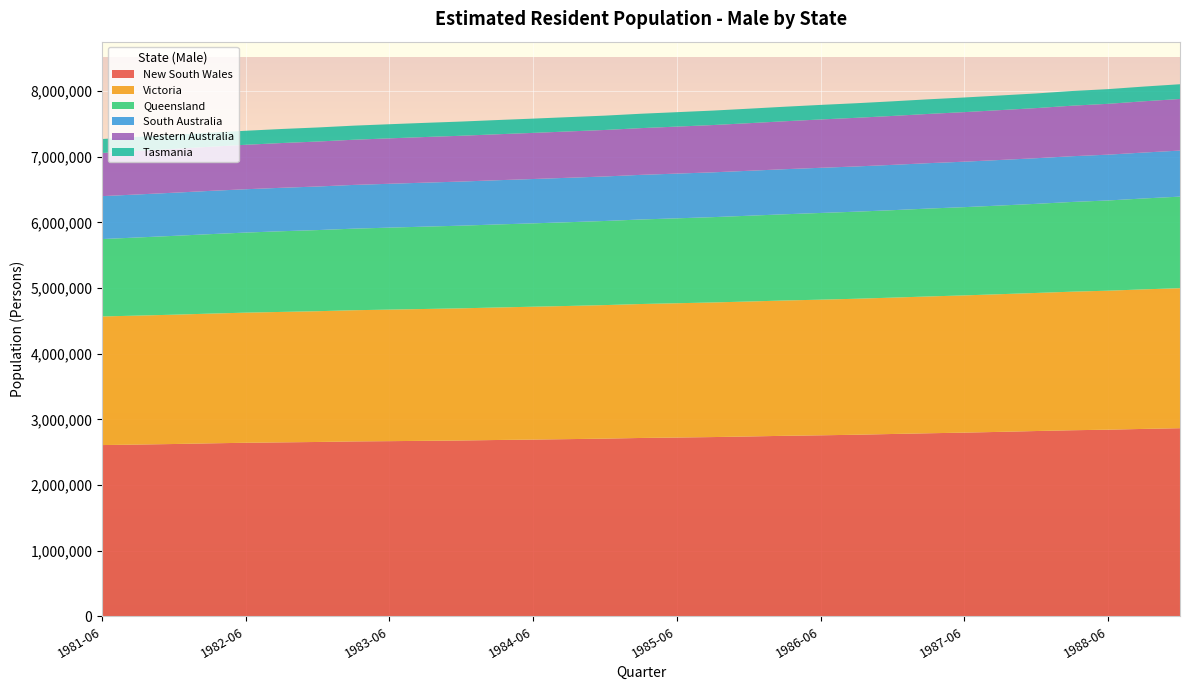

Reading right to left, list all the values displayed in this chart.

New South Wales: 2865373	2854584	2842852	2834126	2822255	2809476	2798066	2788076	2777230	2765810	2756990	2749467	2739325	2730142	2723253	2716617	2706580	2699019	2692083	2685607	2678250	2673036	2668049	2663858	2655478	2649615	2643527	2634534	2624579	2616060	2608351
Victoria: 2132228	2125227	2116566	2110504	2102763	2096699	2089786	2083552	2076705	2071040	2065739	2060732	2055418	2050054	2045027	2039883	2033611	2028241	2023349	2018217	2012443	2007981	2003140	1997990	1991532	1986589	1981619	1975617	1969349	1964139	1958717
Queensland: 1394568	1384405	1374106	1366402	1357083	1350401	1344029	1338612	1331718	1326147	1320568	1313071	1306321	1299387	1293238	1287316	1281035	1275622	1269559	1264361	1259140	1254248	1248666	1242336	1235548	1228791	1219369	1210128	1200504	1189946	1178447
South Australia: 701150	699519	697670	696477	694962	693788	692398	691277	689991	688837	687764	686394	684416	682400	681229	679761	677950	676630	675233	673493	671738	669852	667942	666073	663641	661669	660066	658840	657014	655136	653940
Western Australia: 785839	780592	774200	769499	763238	759148	754718	750002	745203	740678	736131	730127	724952	720116	715642	711701	708066	705605	702455	699900	697570	694823	691681	688002	684771	681539	676892	672273	667381	663047	657249
Tasmania: 224486	224073	223754	223496	223099	222931	222879	222654	222486	222075	221659	221259	220701	220148	219791	219051	218417	217909	217409	216669	216145	215635	215090	214543	214168	213868	213679	213477	212935	212862	212565